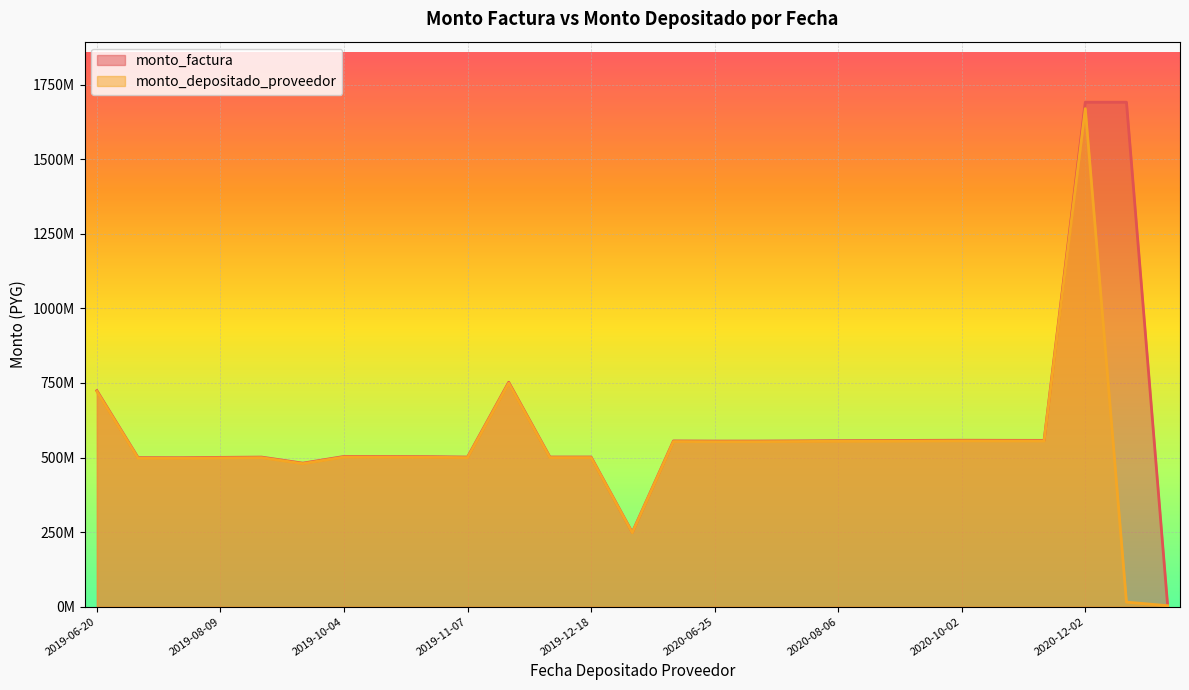

True or false: monto_factura has a value of 915866165 at 2020-10-02.

False